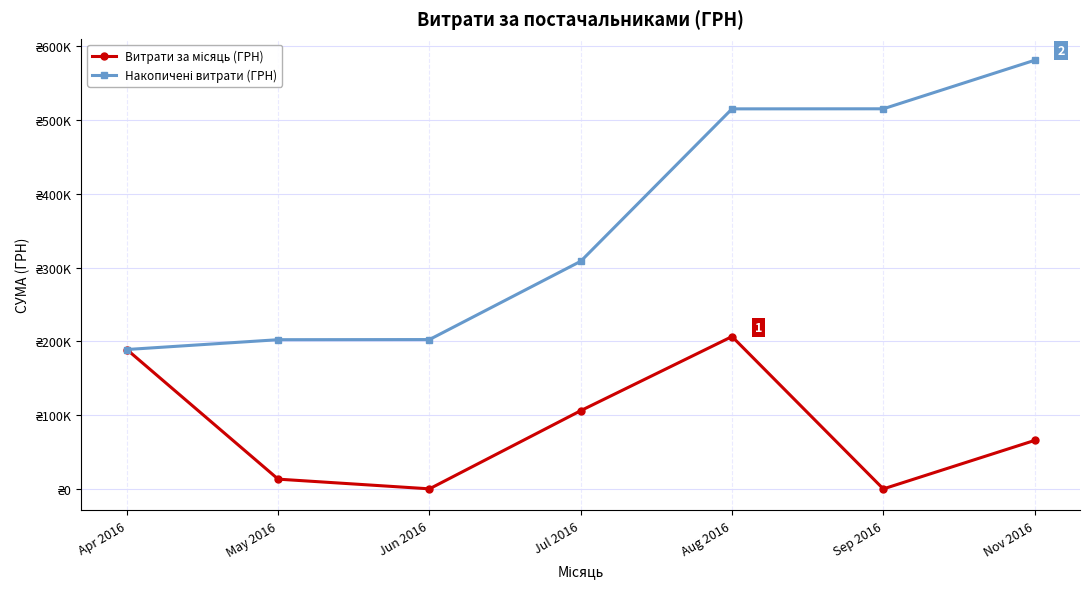

What is the value of the Витрати за місяць (ГРН) point at the 1st from the left?

189072.1